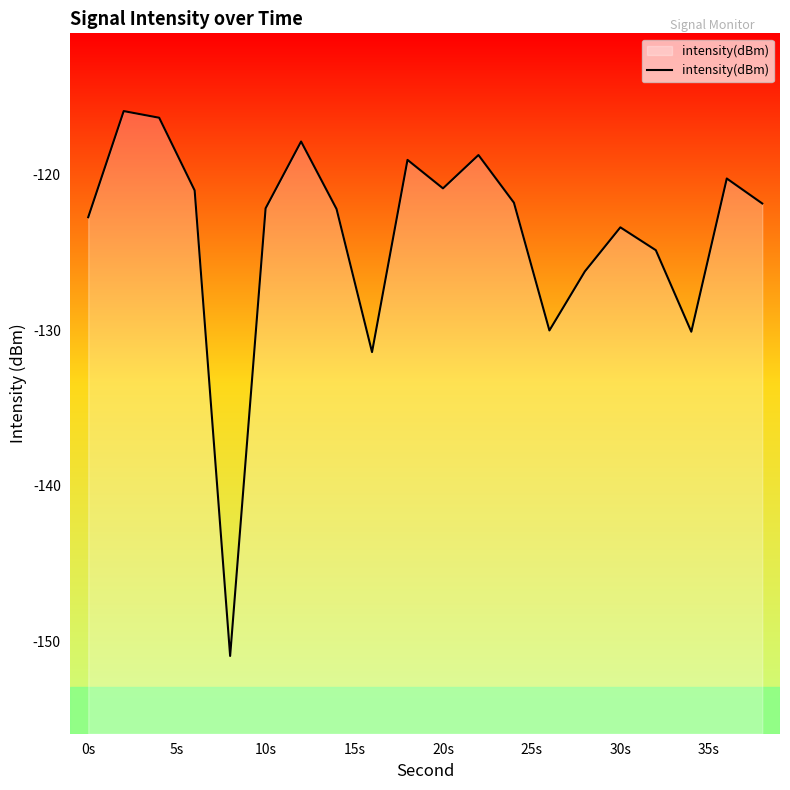

Reading left to right, what are all the values shown in this chart?

-122.7	-115.9	-116.3	-121.0	-150.9	-122.2	-117.9	-122.2	-131.4	-119.0	-120.9	-118.7	-121.8	-130.0	-126.2	-123.4	-124.8	-130.1	-120.2	-121.8